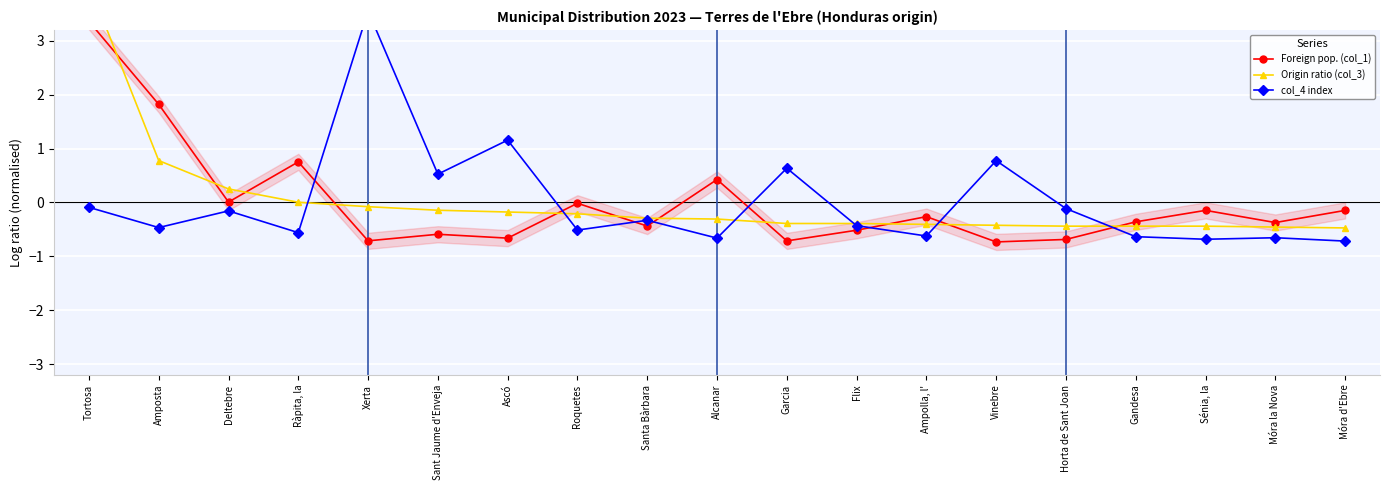

Rank the categories by Foreign pop. (col_1) value from lowest to highest.

Vinebre, Garcia, Xerta, Horta de Sant Joan, Ascó, Sant Jaume d'Enveja, Flix, Santa Bàrbara, Móra la Nova, Gandesa, Ampolla, l', Móra d'Ebre, Sénia, la, Roquetes, Deltebre, Alcanar, Ràpita, la, Amposta, Tortosa